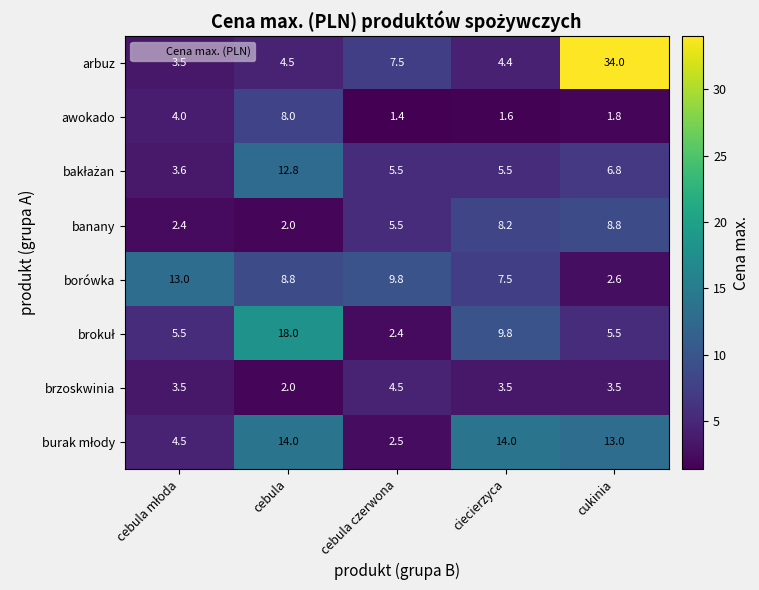

The banany series shows 7.2 at cebula czerwona. True or false?

False